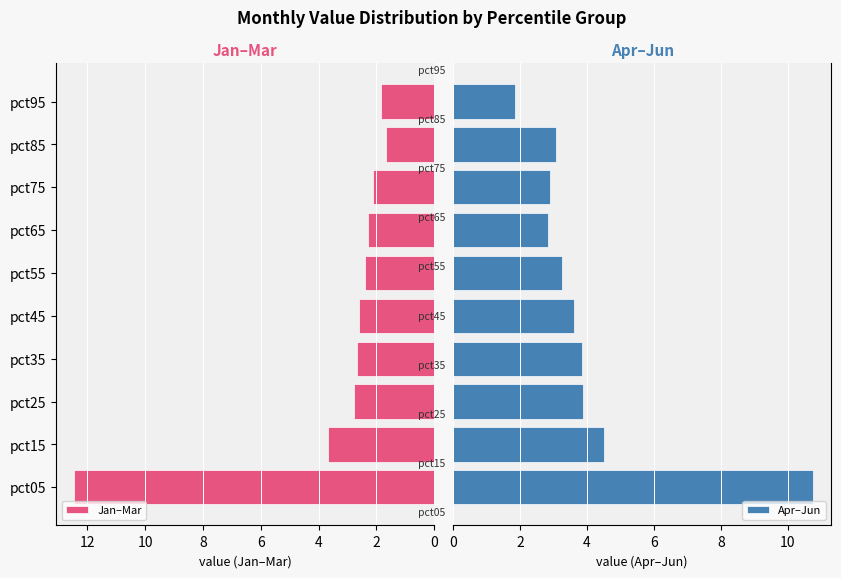

Reading left to right, what are all the values shown in this chart?

Jan–Mar: 12.5	3.7	2.8	2.7	2.6	2.4	2.3	2.1	1.7	1.9
Apr–Jun: 10.8	4.5	3.9	3.9	3.6	3.3	2.8	2.9	3.1	1.8